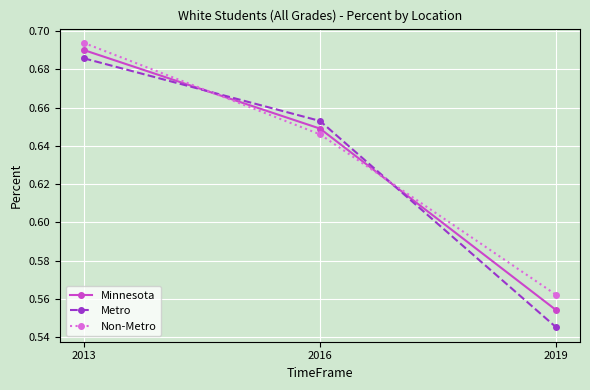

What is the total value across all series at 2016?

1.9